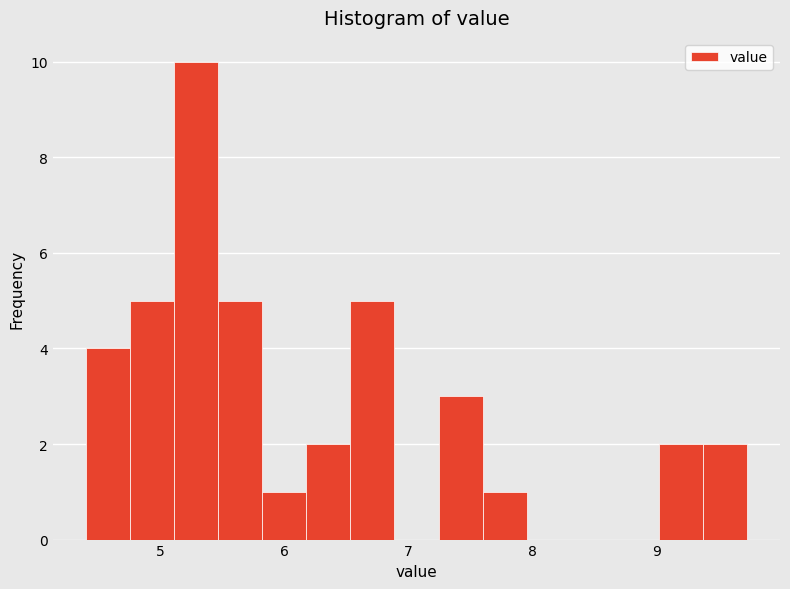

Around what value on the x-axis is the tallest bar? Give the approximate position of its centre, as read against the axis.

5.3